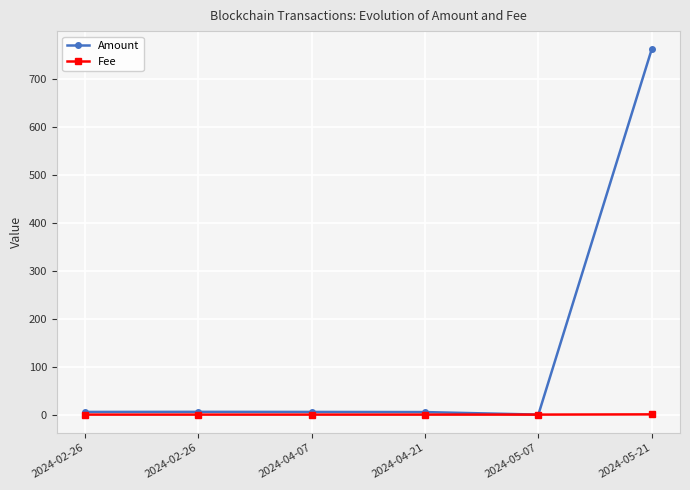

What are all the series names shown in the legend?

Amount, Fee